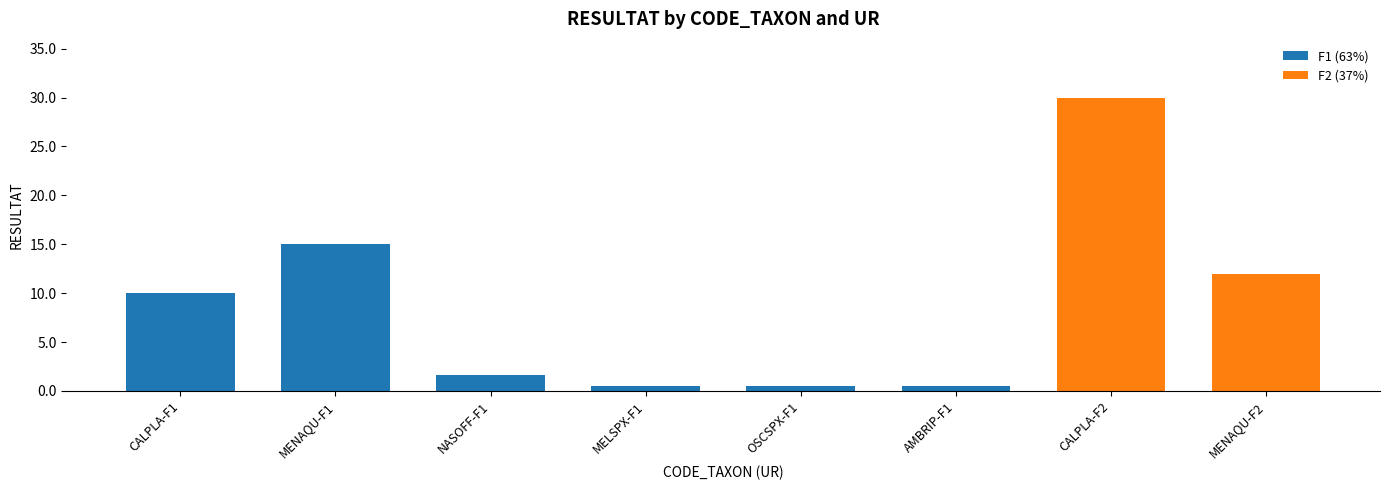

What is the average value?

8.8